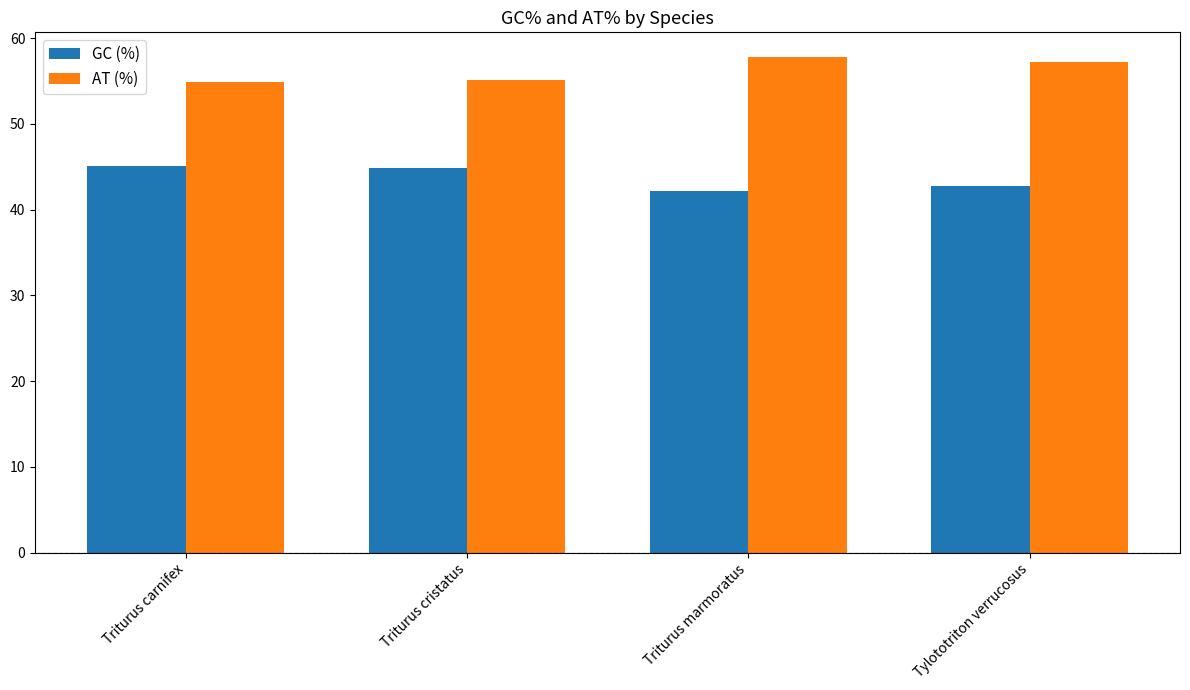

What is the difference between the AT (%) values at Triturus cristatus and Triturus carnifex?

0.2